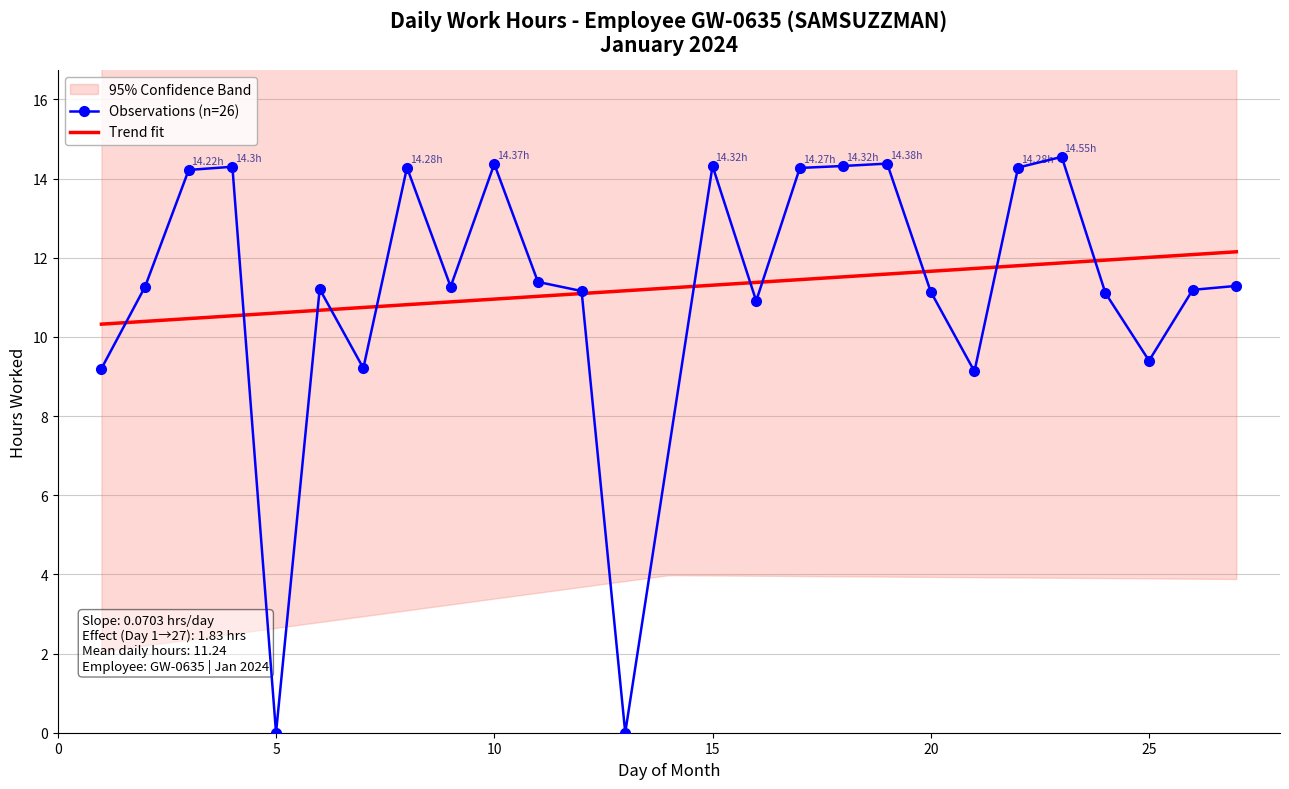

Reading left to right, what are all the values shown in this chart?

1=9.2	2=11.3	3=14.2	4=14.3	5=0.0	6=11.2	7=9.2	8=14.3	9=11.3	10=14.4	11=11.4	12=11.2	13=0.0	15=14.3	16=10.9	17=14.3	18=14.3	19=14.4	20=11.1	21=9.1	22=14.3	23=14.6	24=11.1	25=9.4	26=11.2	27=11.3